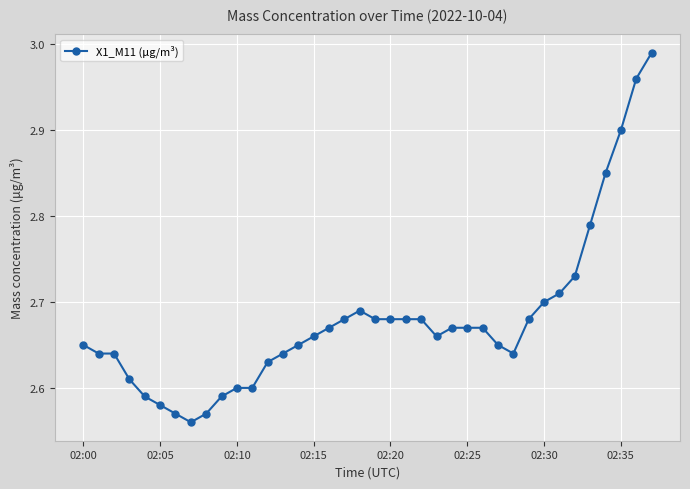

What is the sum of all values?

101.8